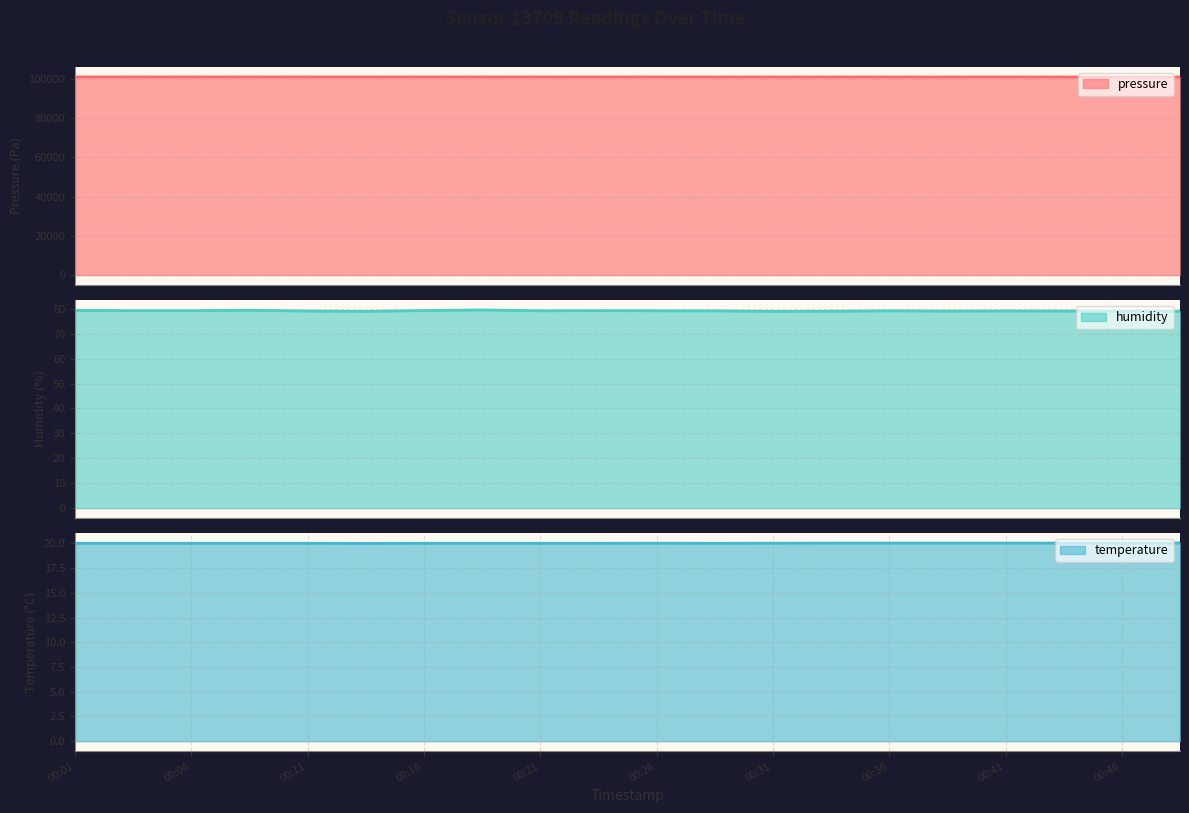

True or false: pressure and temperature cross at least once.

False